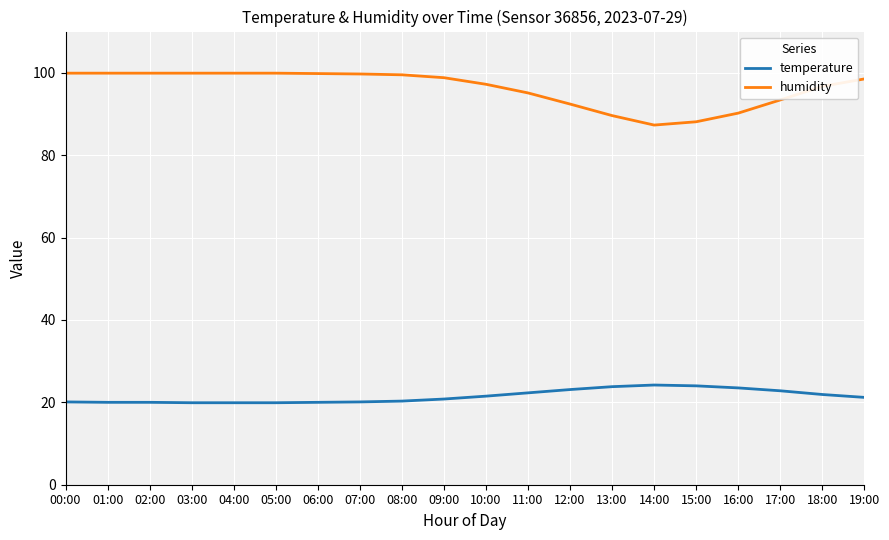

Which series has the largest total across all categories?

humidity